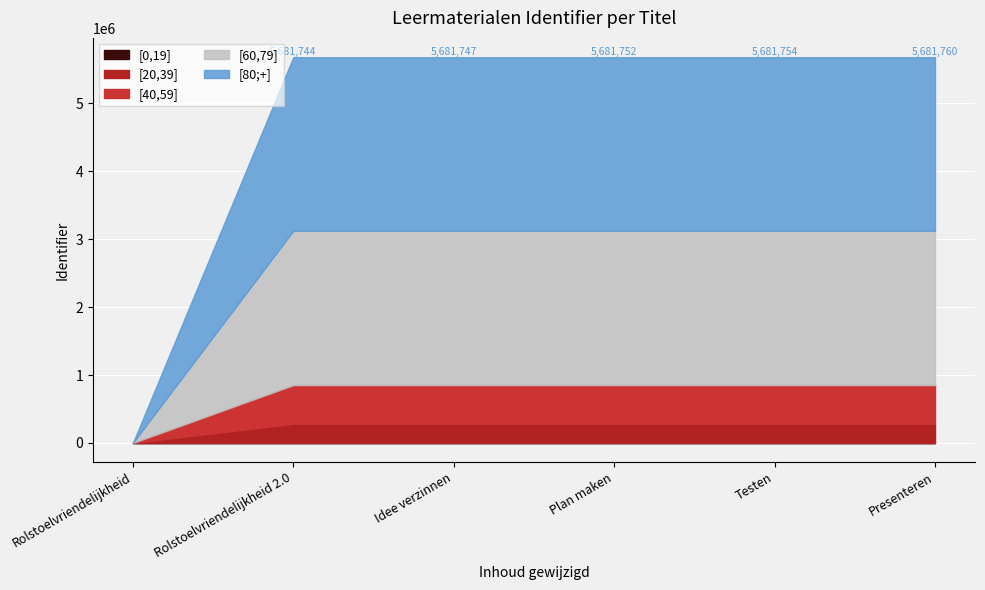

What is the total value across all series at Testen?

5681754